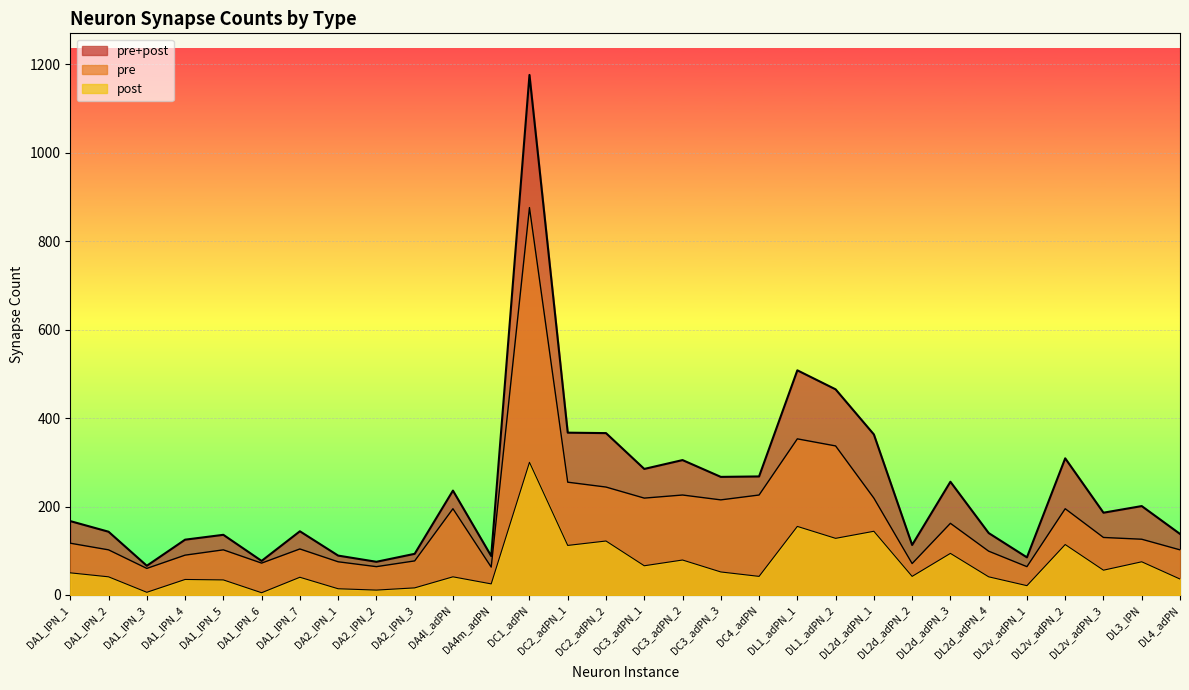

True or false: post has a value of 17 at DA2_lPN_2.

False